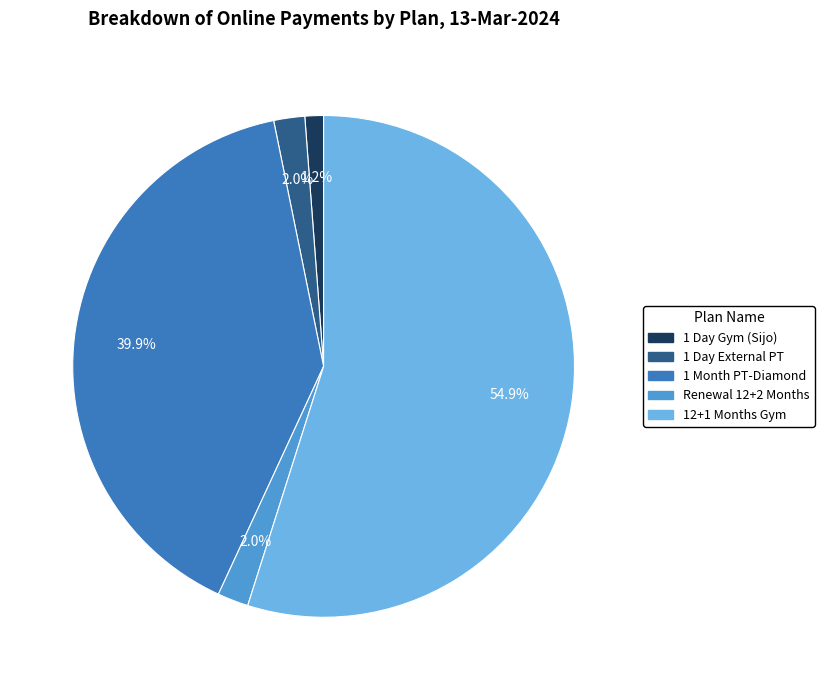

What is the largest slice in the pie chart?

12+1 Months Gym